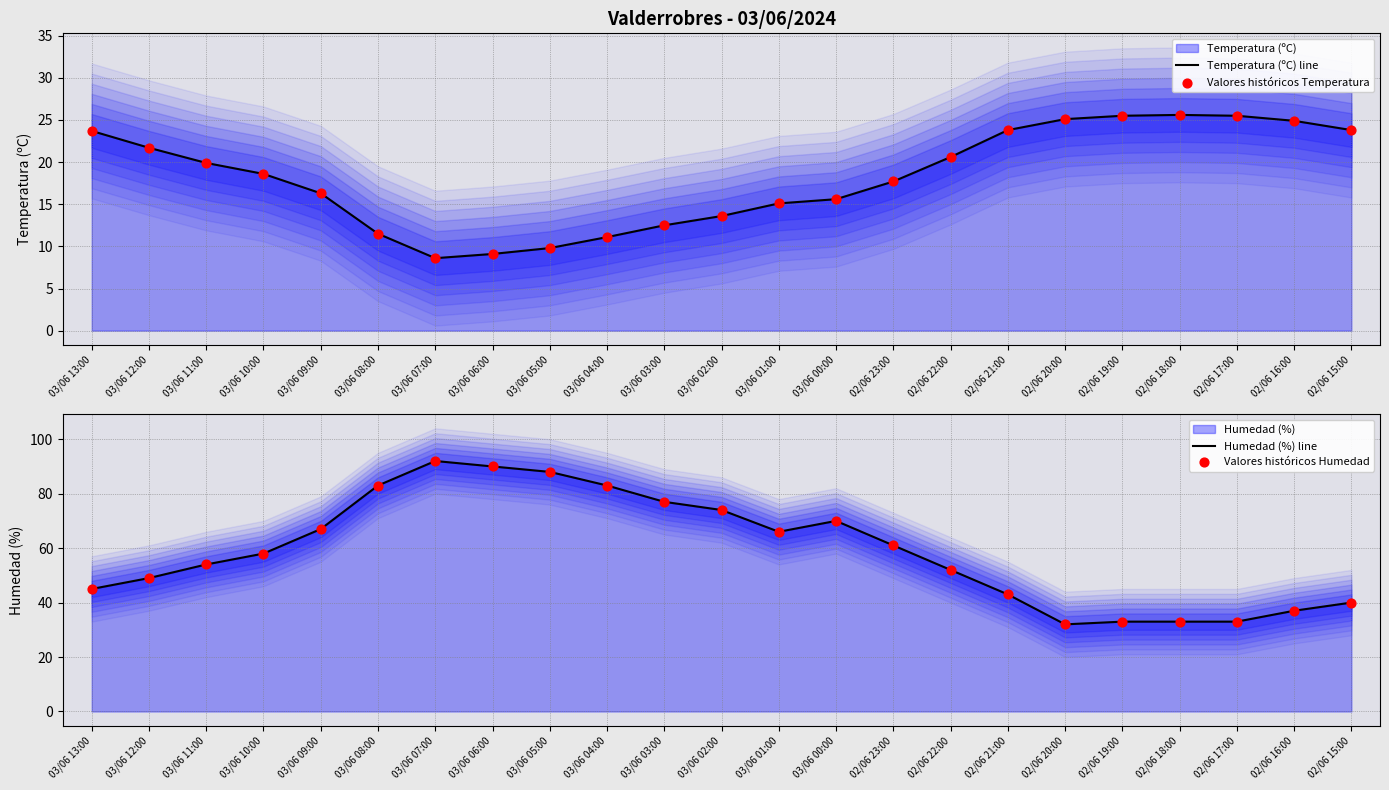

What is the total value across all series at 03/06 03:00?

179.0